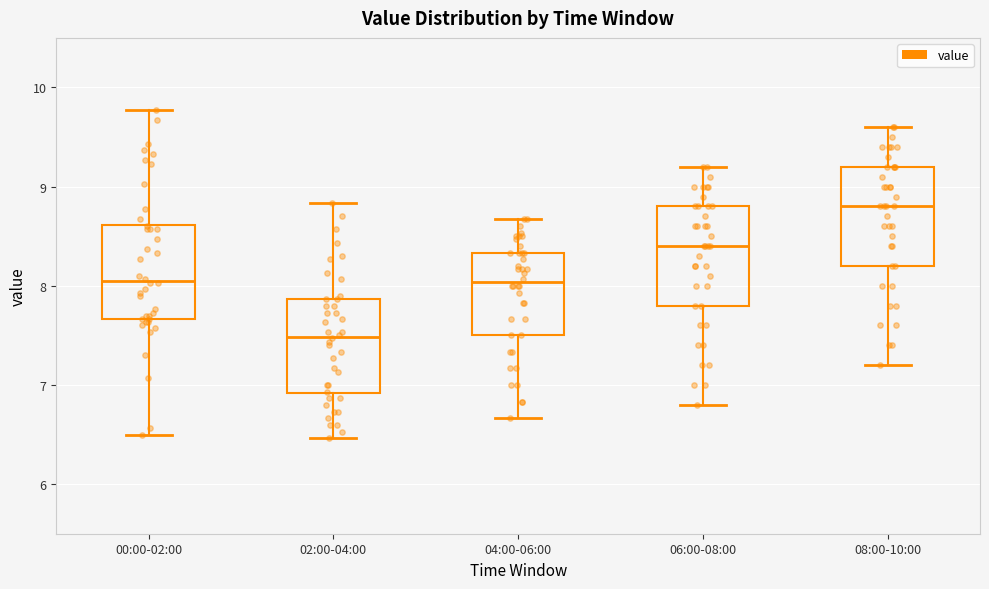

Where does the upper whisker of the box for 04:00-06:00 end on the y-axis? The values are not printed on the chart, so give them approximately, as read against the axis.

8.7